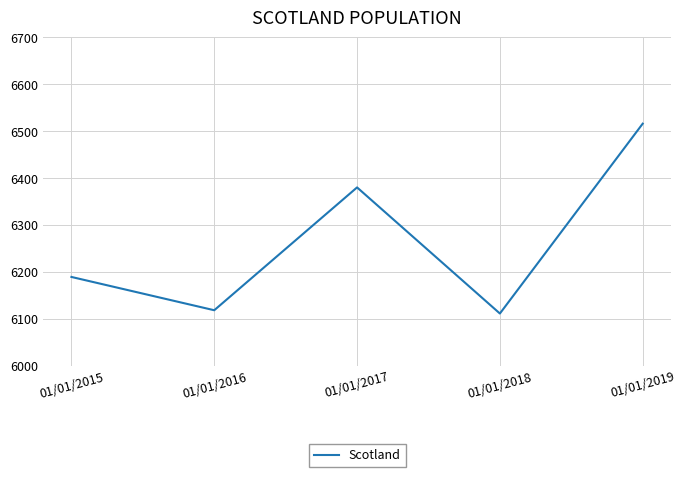

Where is the data nearest to the value 6313?

01/01/2017